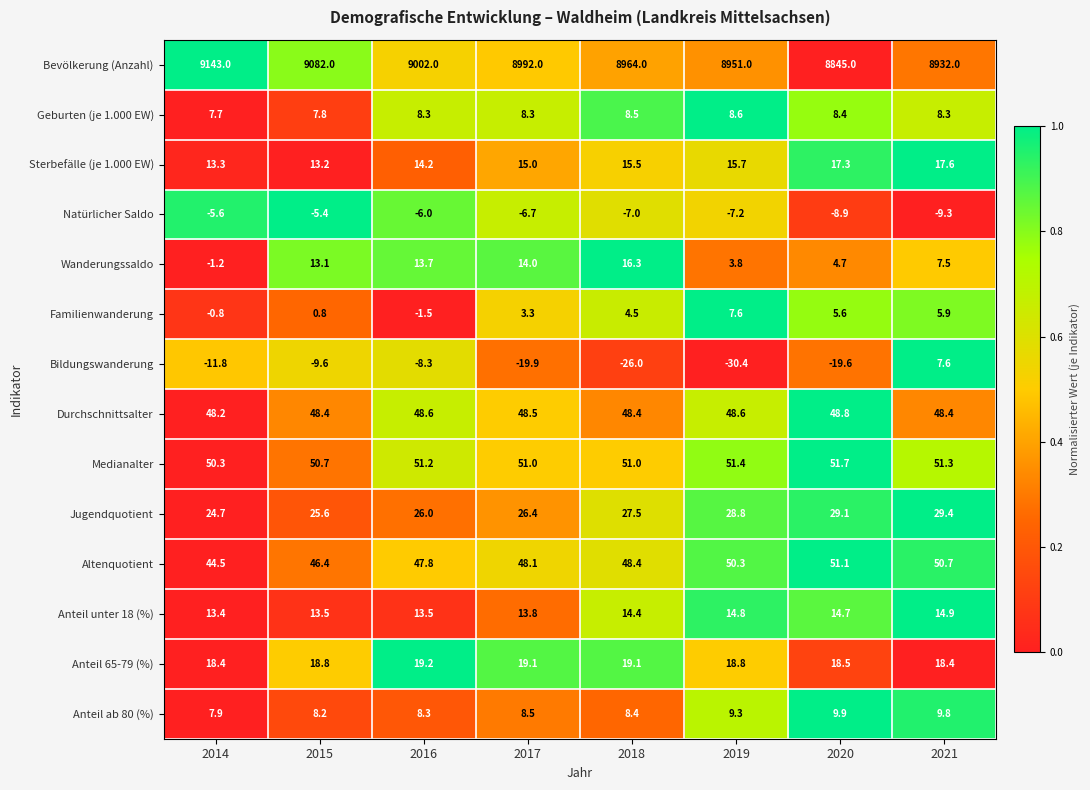

True or false: Medianalter has a value of 51.4 at 2019.

True